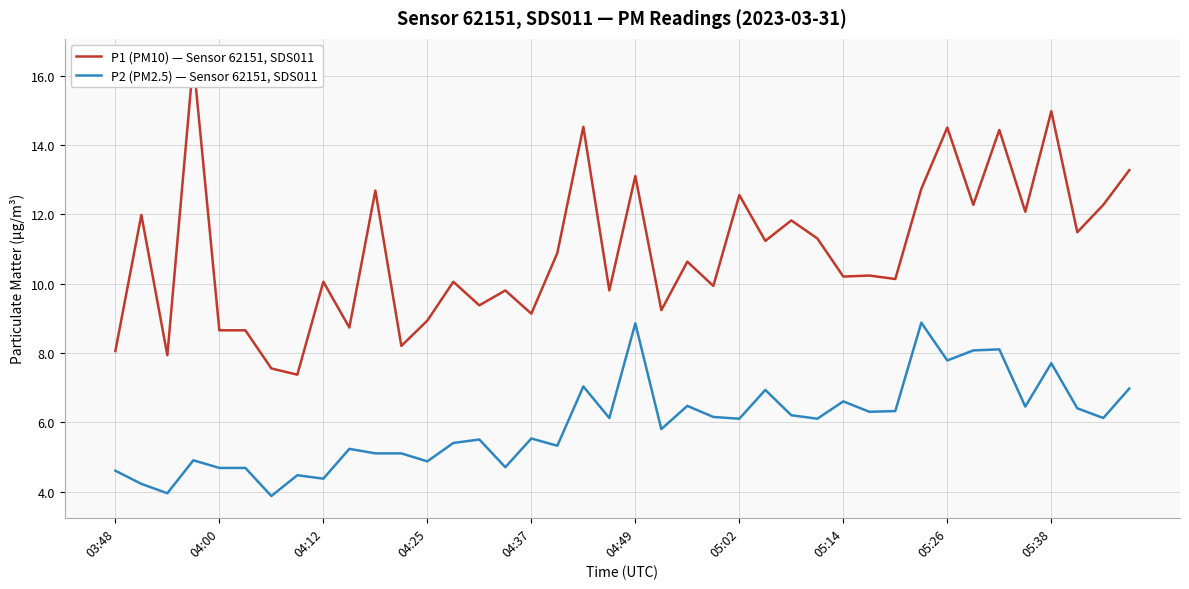

What is the lowest value of the P2 (PM2.5) — Sensor 62151, SDS011 series?

3.9